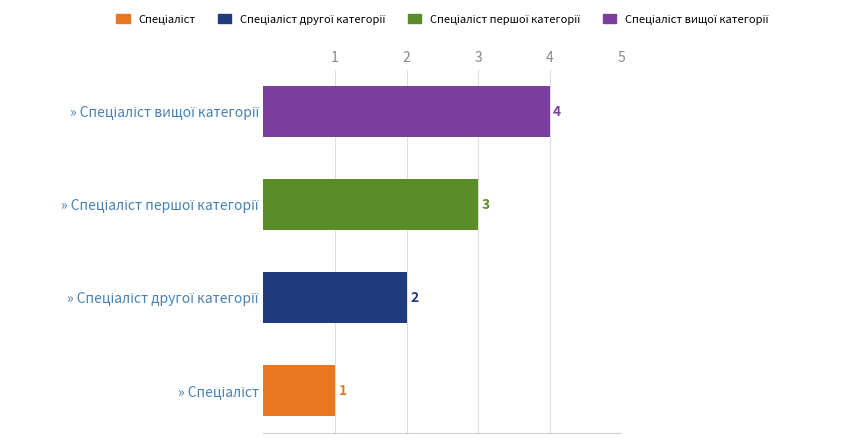

How many values are between 2 and 4?

3